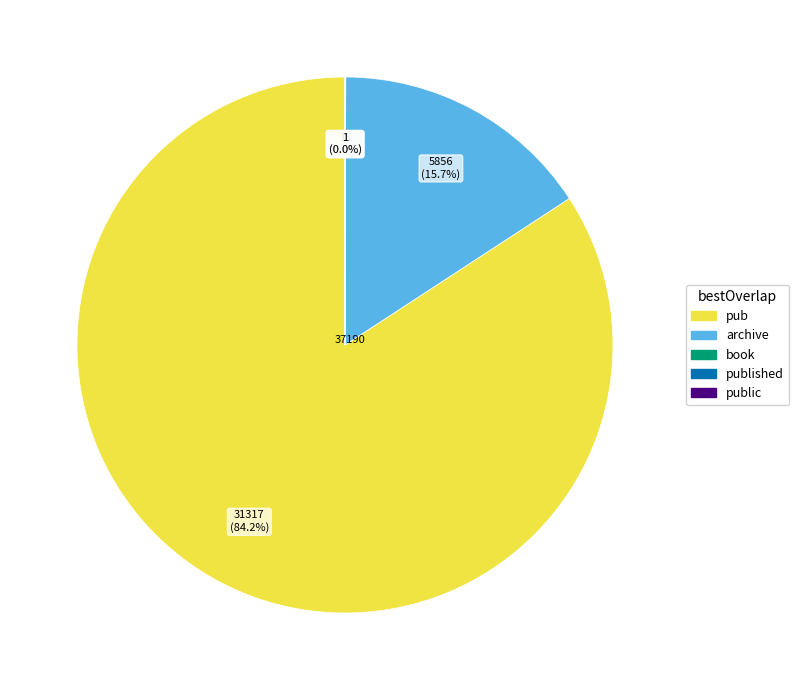

Is there any slice that represents more than half of the pie?

Yes